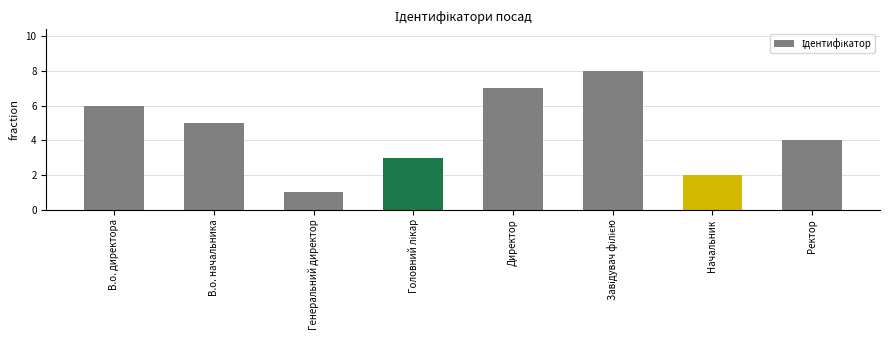

What position from the right is Генеральний директор?

6